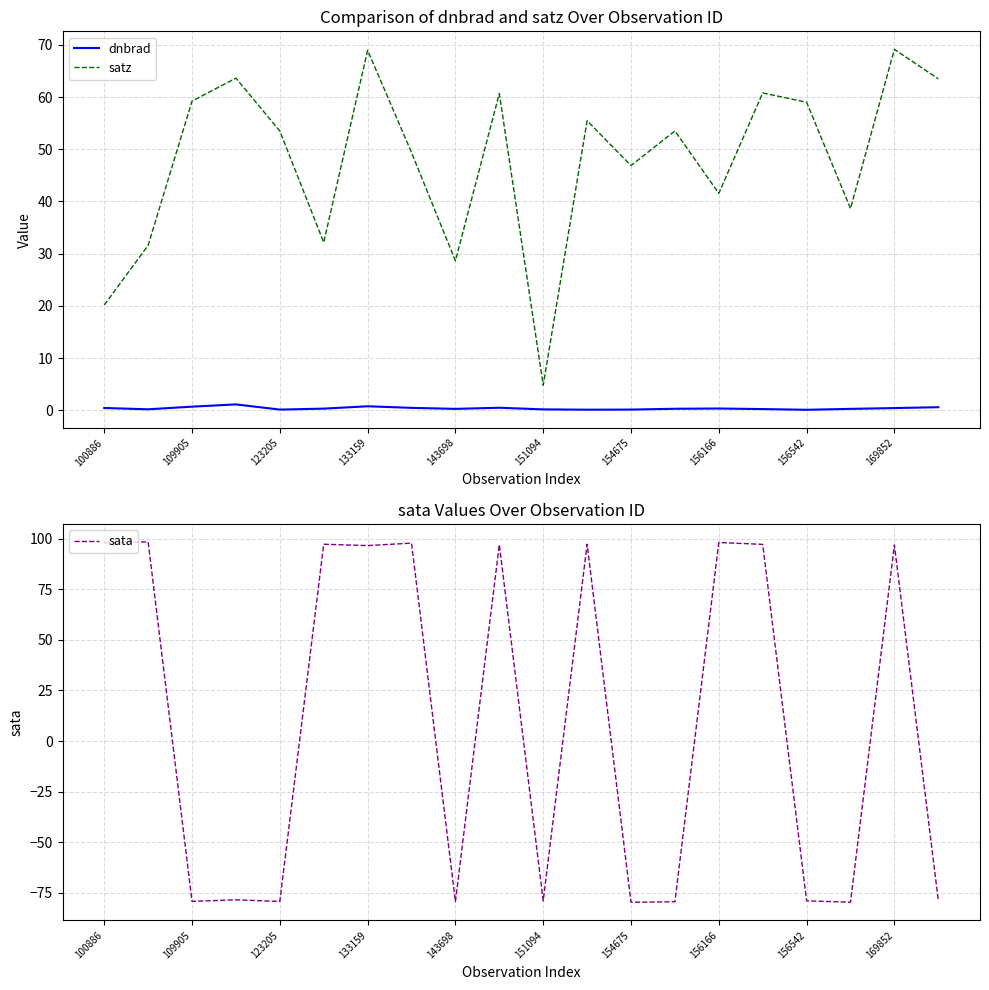

Reading left to right, extract all data points from this chart.

dnbrad: 0.4	0.2	0.7	1.1	0.1	0.3	0.8	0.4	0.3	0.5	0.2	0.1	0.1	0.3	0.3	0.2	0.1	0.3	0.4	0.6
satz: 20.1	31.6	59.2	63.6	53.5	32.1	69.0	49.4	28.6	60.7	4.8	55.5	46.9	53.5	41.5	60.8	59.0	38.6	69.1	63.5
sata: 97.9	98.4	-79.2	-78.4	-79.2	97.2	96.6	97.8	-79.3	97.1	-78.9	97.2	-79.6	-79.4	98.1	97.2	-78.9	-79.6	96.9	-78.6